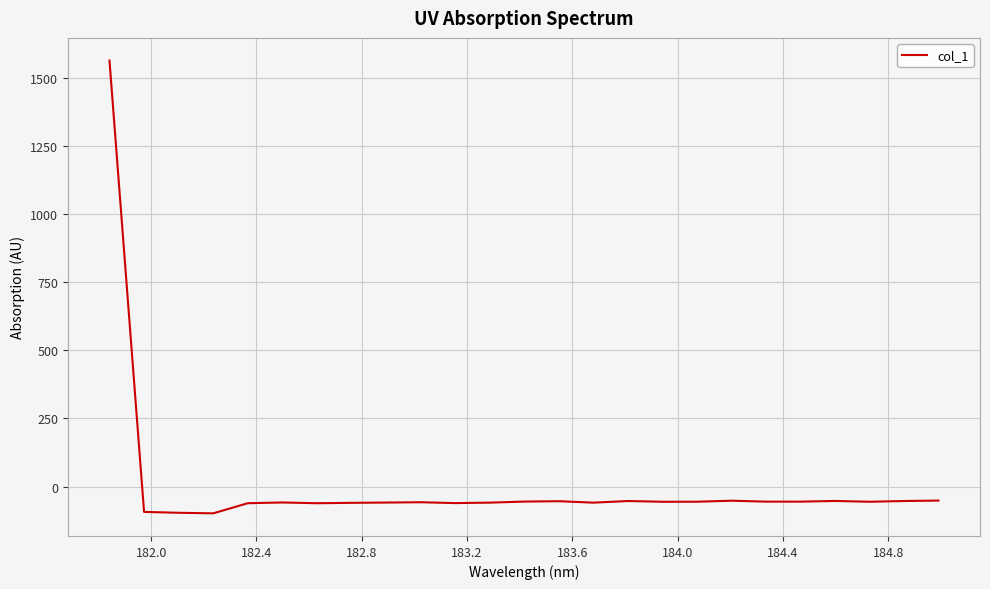

Count the number of data series in this chart.

1